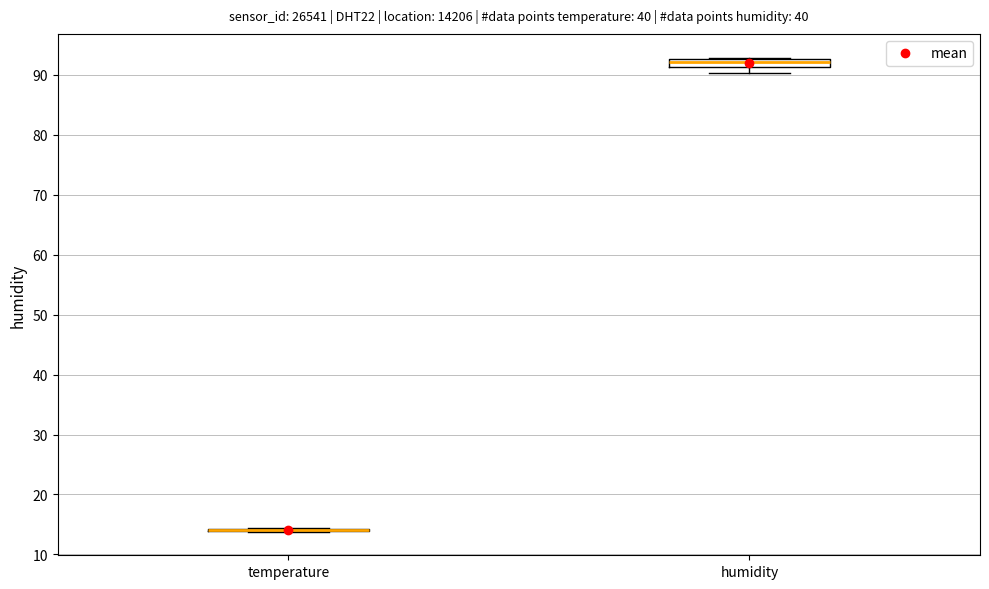

Where is the lower edge of the box for humidity on the y-axis? The values are not printed on the chart, so give them approximately, as read against the axis.

91